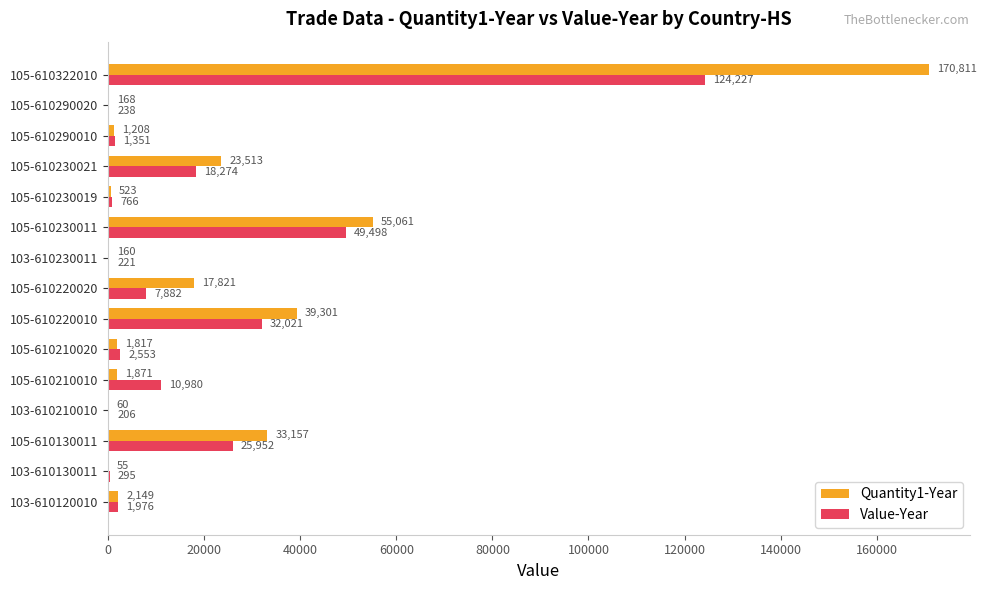

What are all the series names shown in the legend?

Quantity1-Year, Value-Year